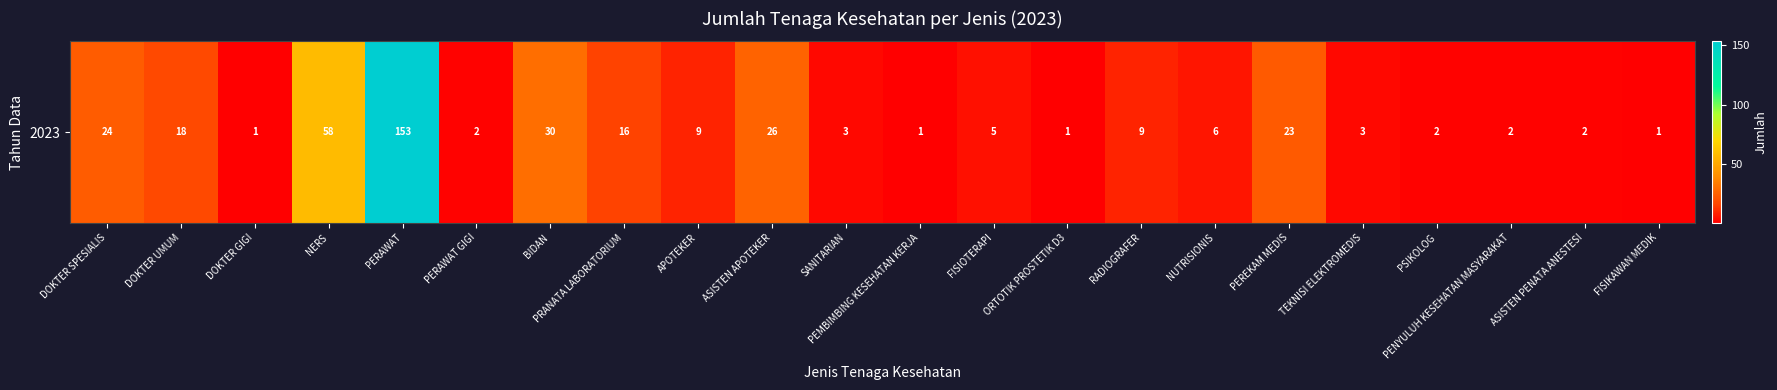

What is the approximate value at SANITARIAN?

3